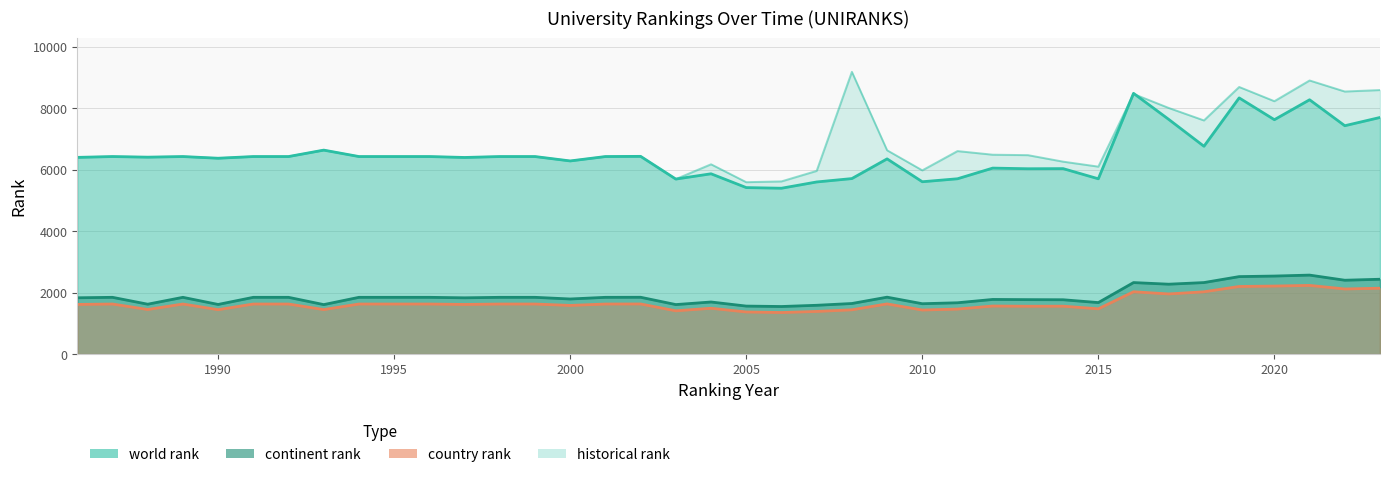

What are all the series names shown in the legend?

historical rank, world rank, continent rank, country rank